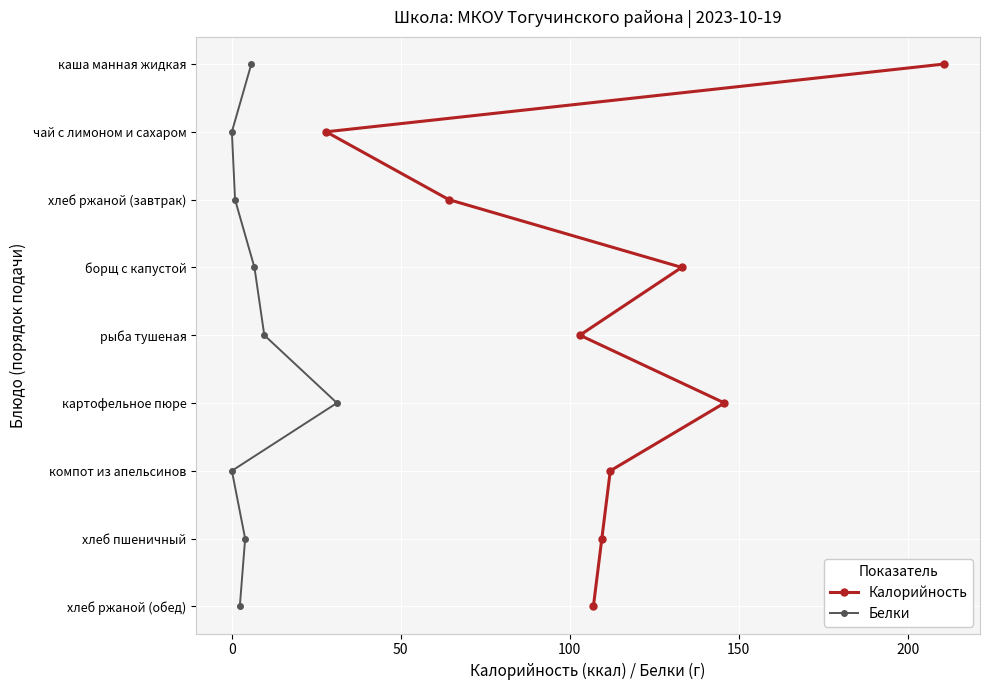

True or false: Белки and Калорийность cross at least once.

False